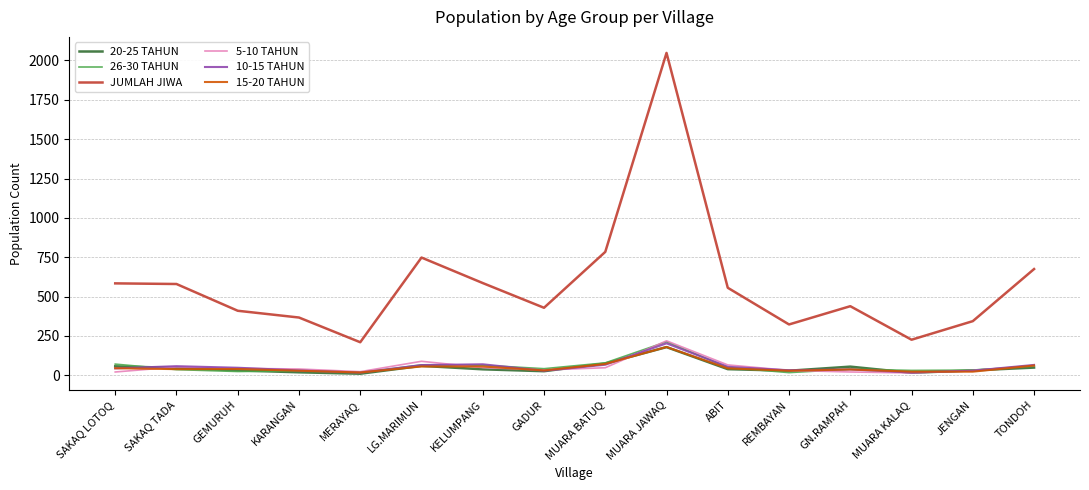

At which label does JUMLAH JIWA first exceed 556?

SAKAQ LOTOQ